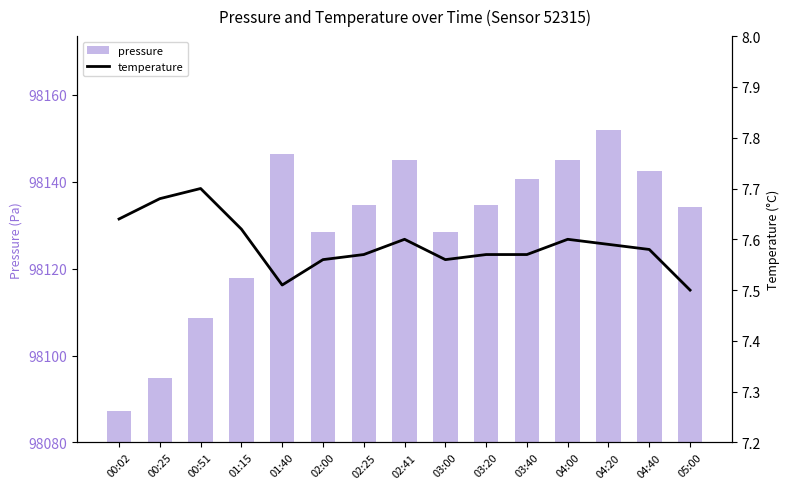

How many data points in pressure are above 54?

9